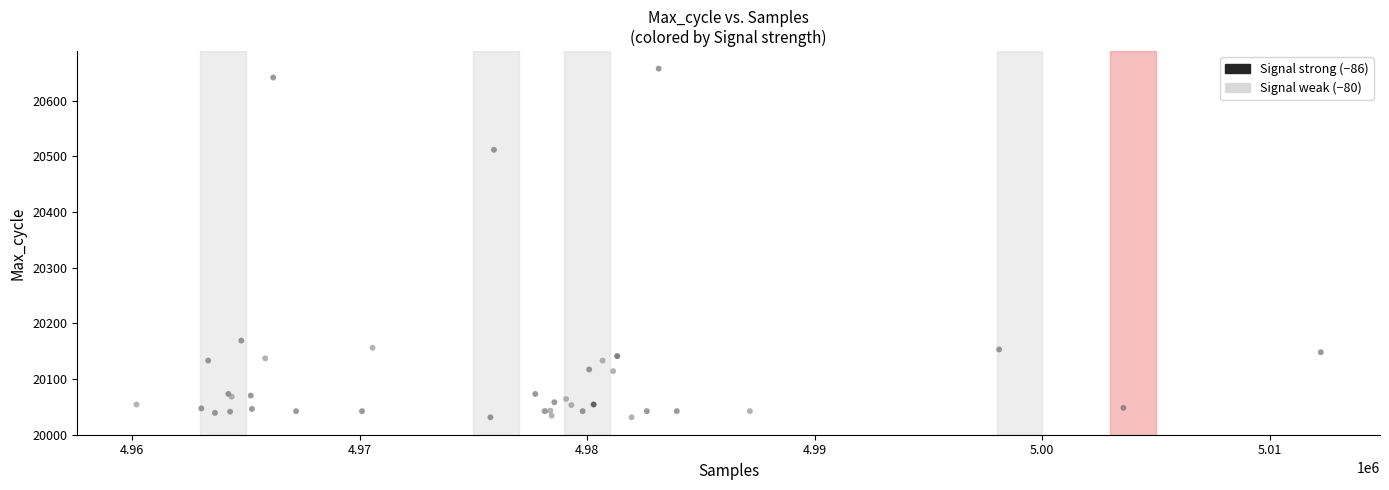

What Y value in the scatter plot is closest to 20344?

20258